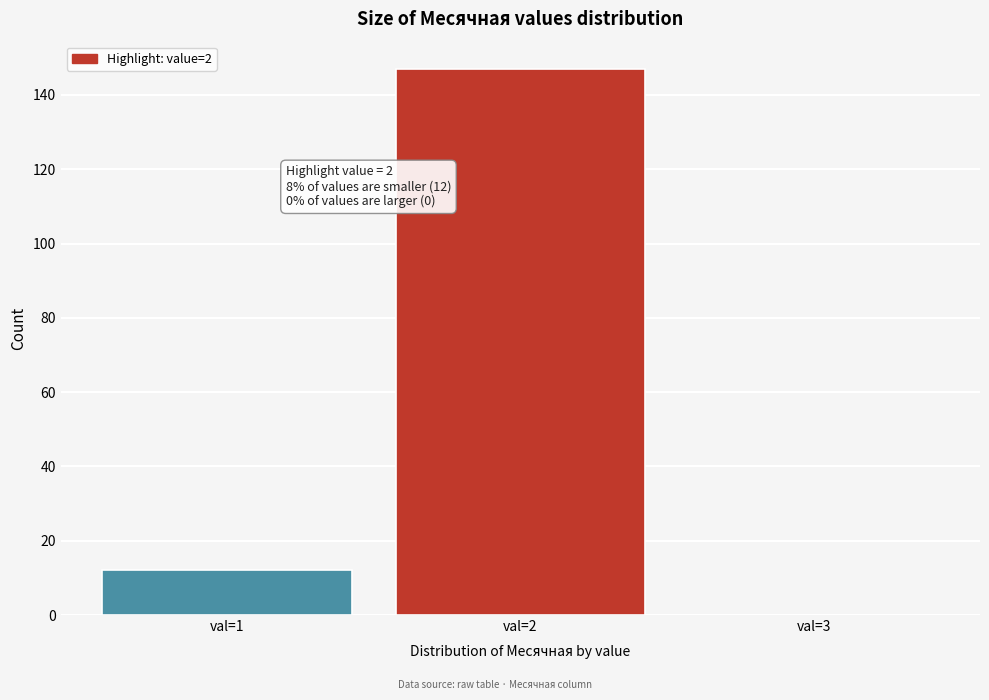

Reading left to right, transcribe all the data shown in this chart.

val=1=12	val=2=147	val=3=0